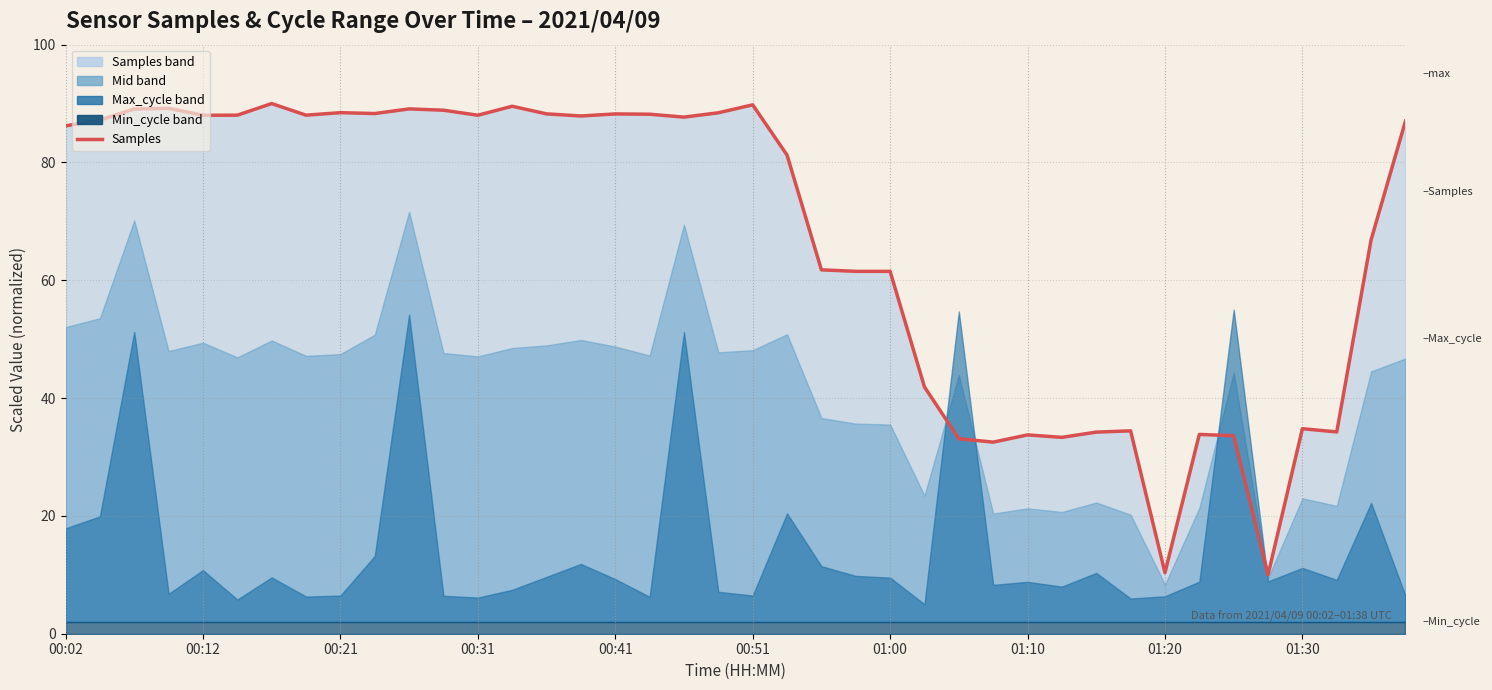

Where is the data nearest to the value 50?

25